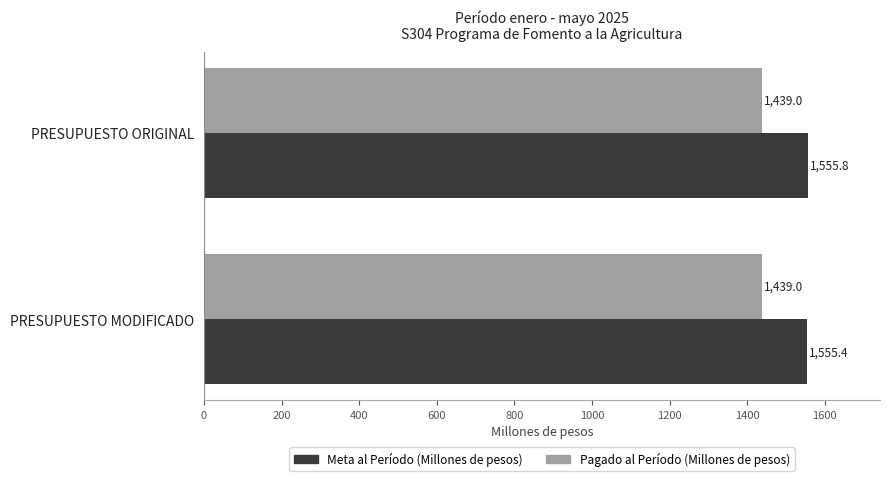

Count the number of data series in this chart.

2